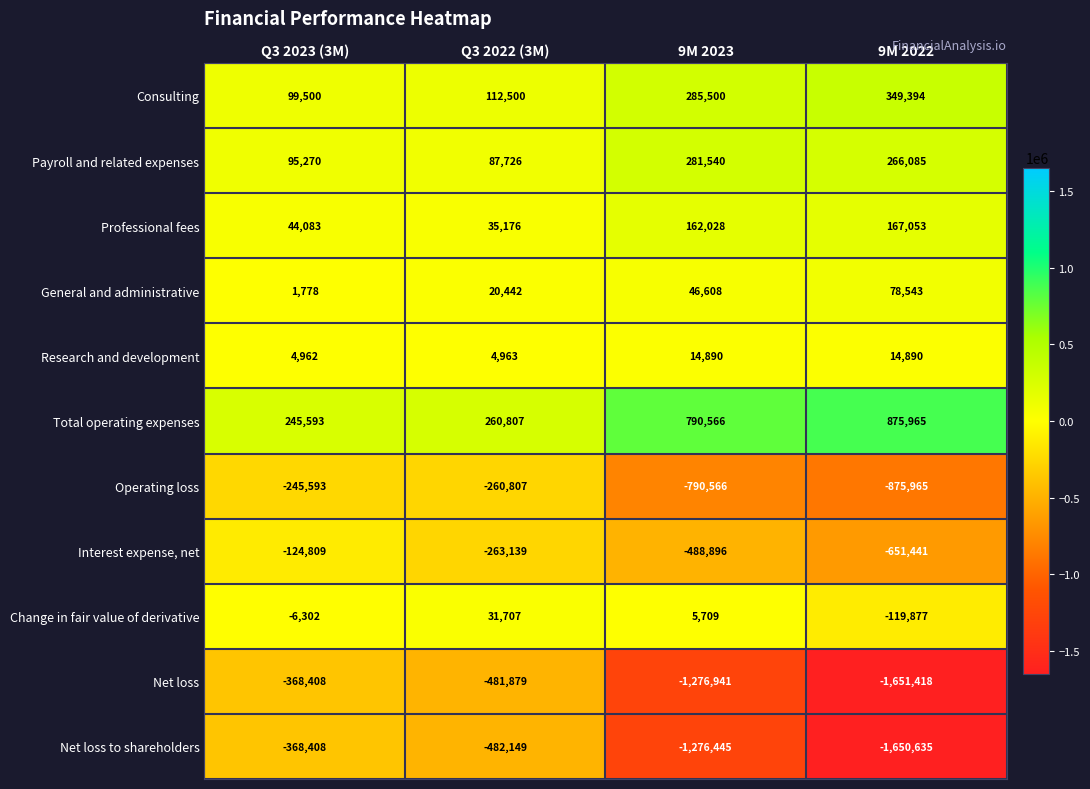

Is it true that Net loss equals -368408 at Q3 2023 (3M)?

True